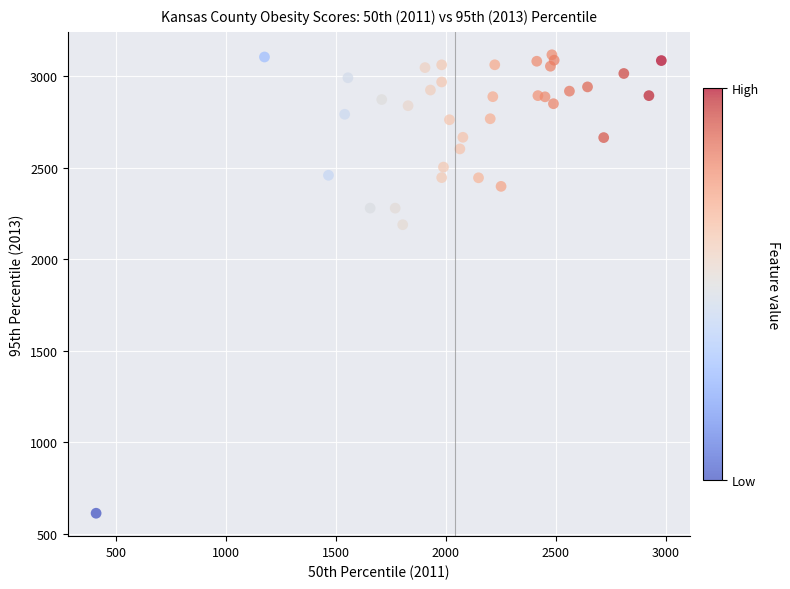

What Y value in the scatter plot is closest to 1865?

2189.0